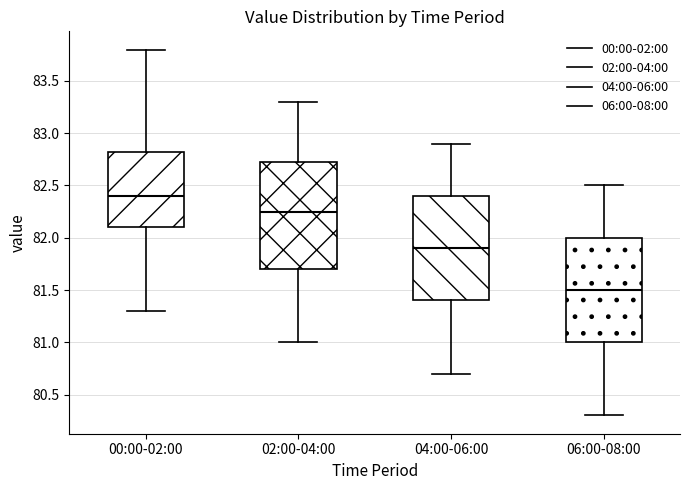

Where is the upper edge of the box for 02:00-04:00 on the y-axis? The values are not printed on the chart, so give them approximately, as read against the axis.

82.75